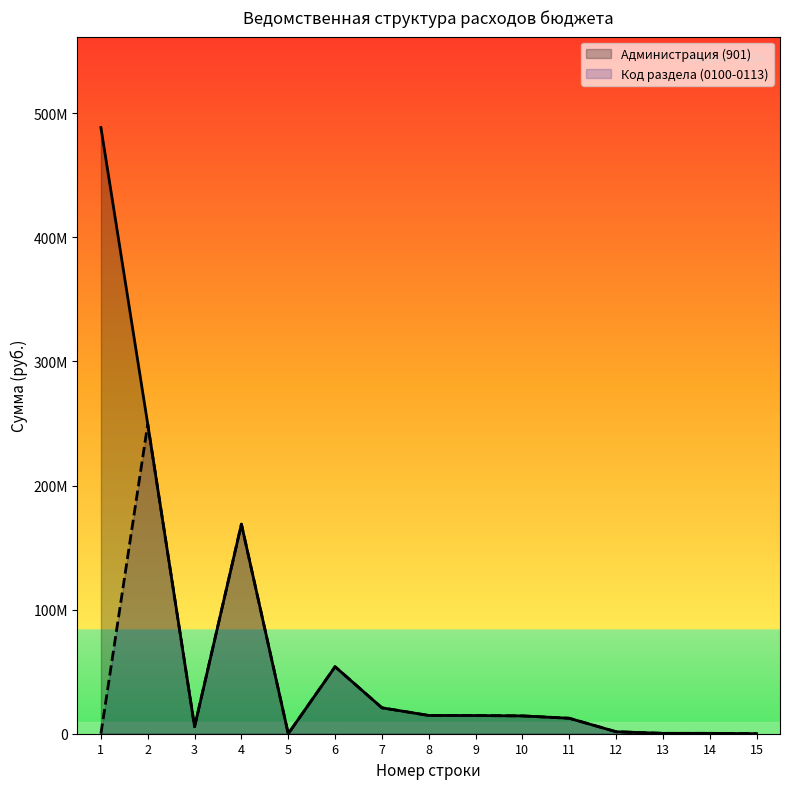

True or false: Администрация (901) and Код раздела (0100-0113) intersect in this chart.

False